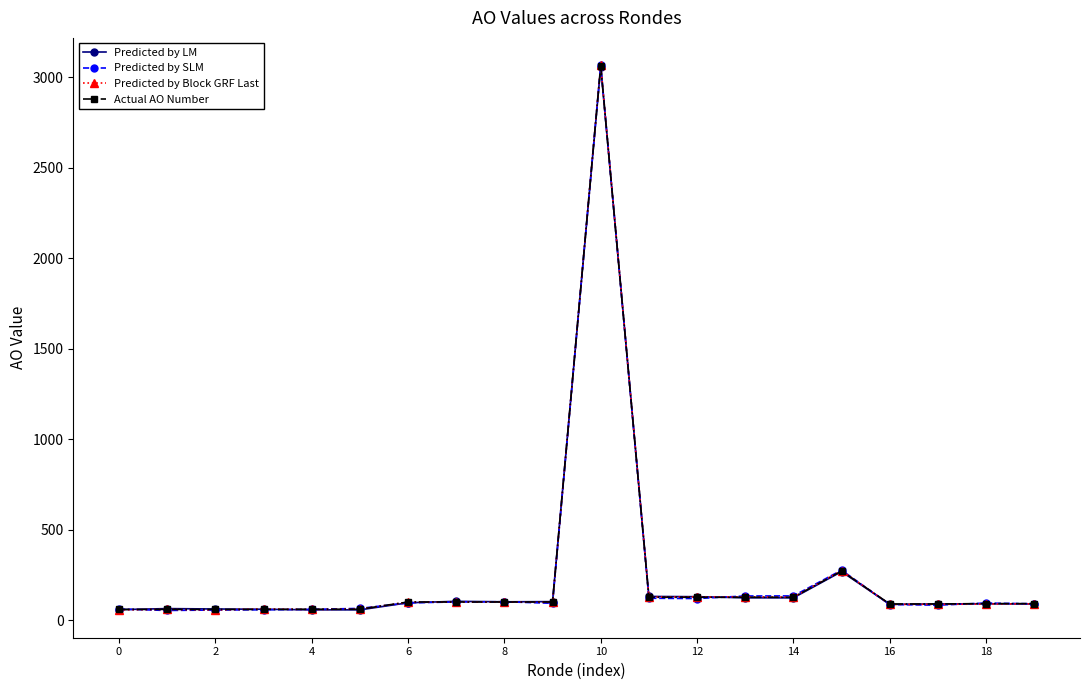

What is the highest value of the Predicted by Block GRF Last series?

3065.8